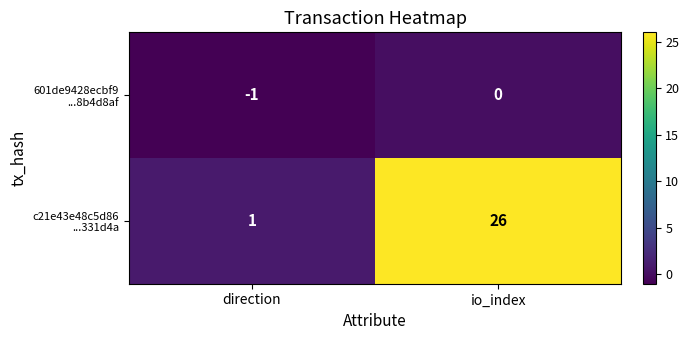

At which category does the chart reach its minimum across all series?

direction